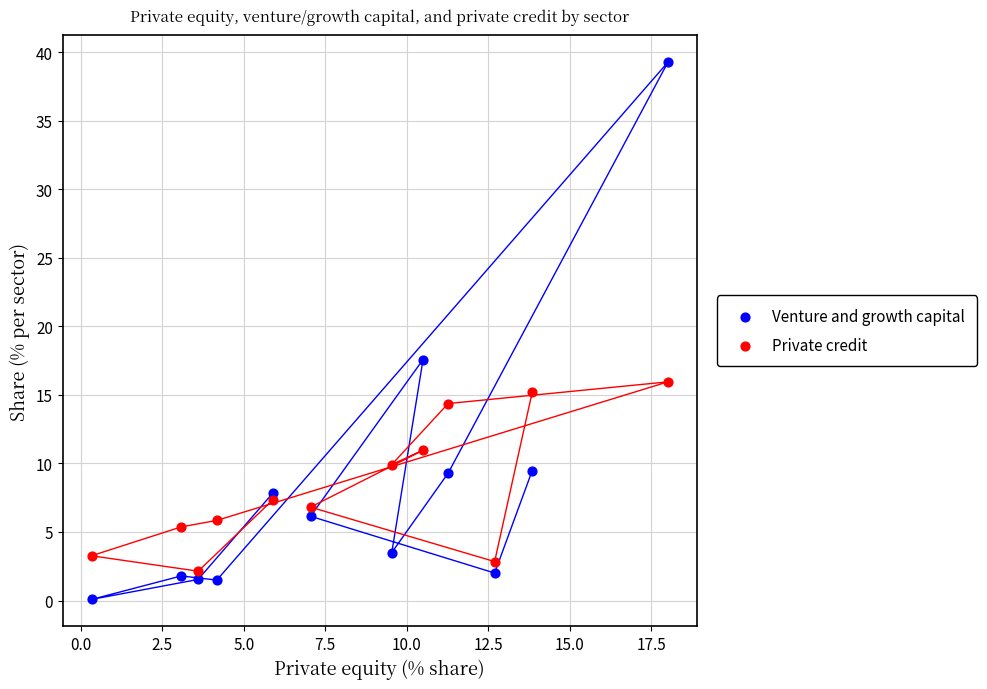

In the Venture and growth capital series, what Y value is closest to 19?

17.6